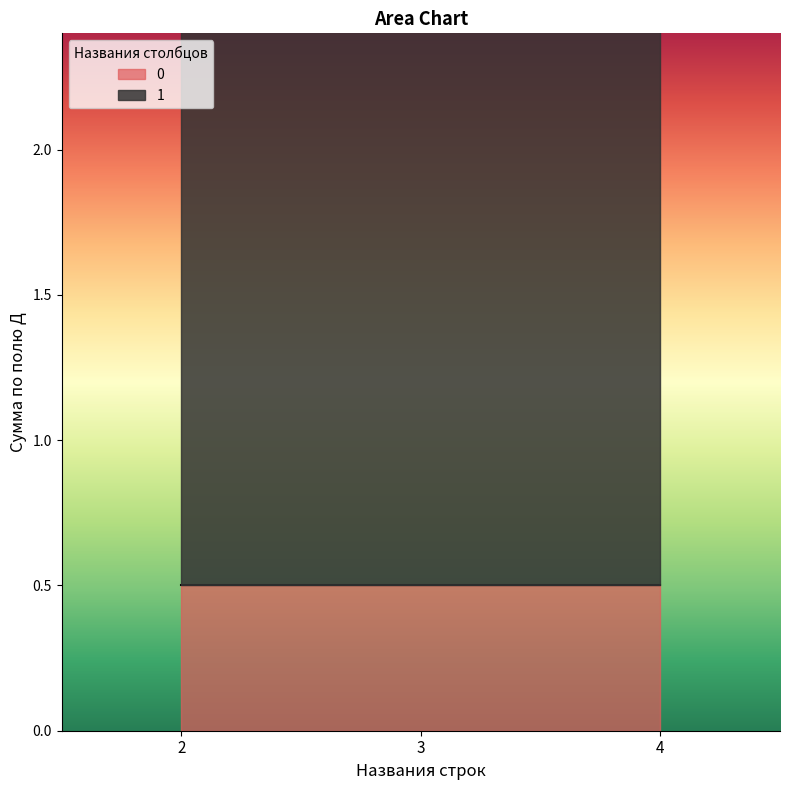

What is the sum of all 1 values?

6.0